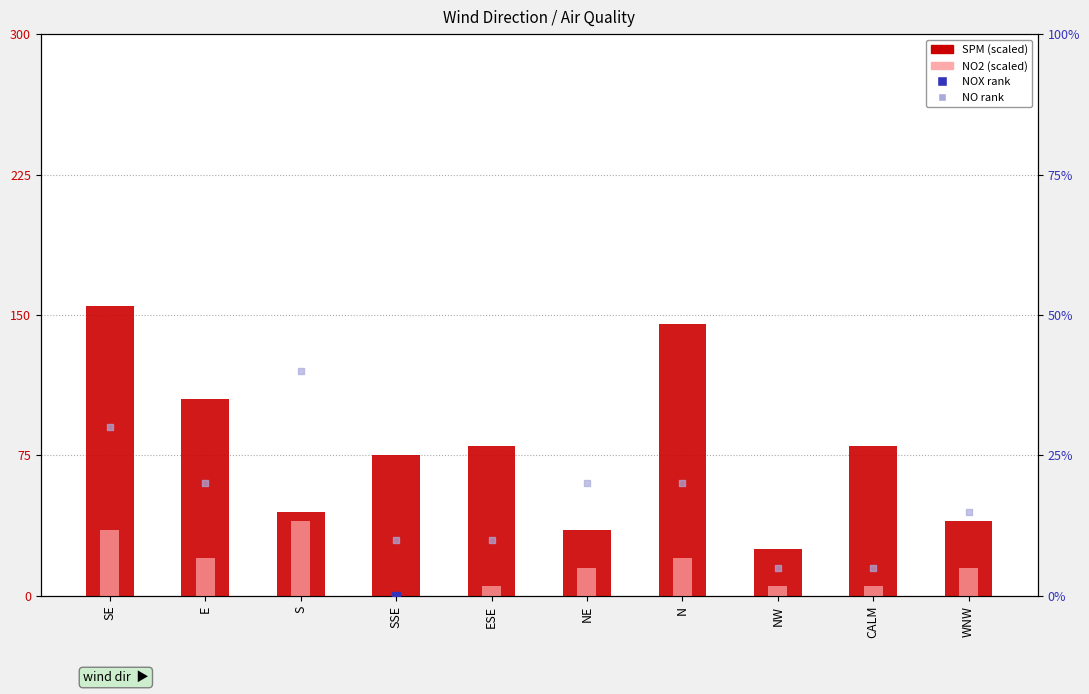

Is the value of NO2(ppm) ×5000 at NW greater than the value of NO rank (scaled) at SSE?

No